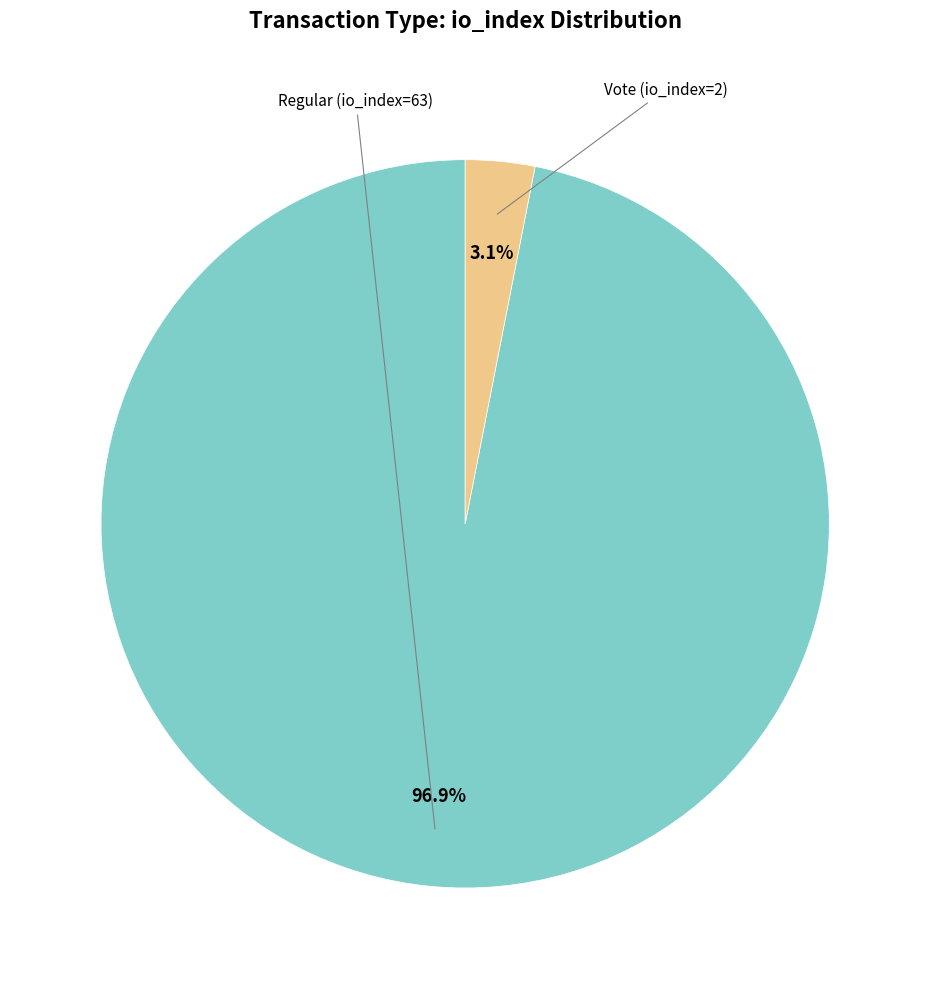

How many slices are in this pie chart?

2